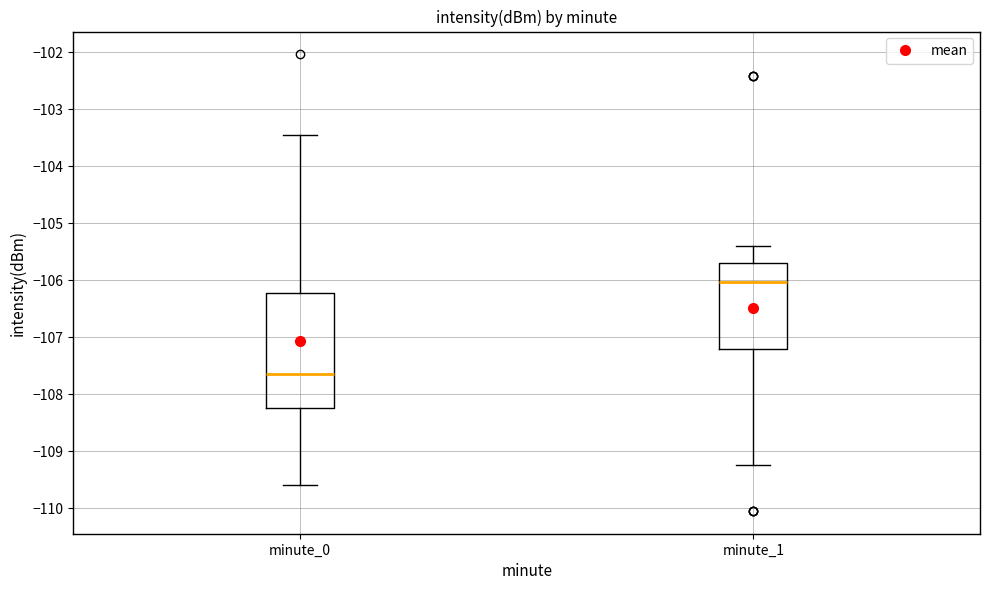

Where does the median line of the box for minute_1 sit on the y-axis? The values are not printed on the chart, so give them approximately, as read against the axis.

-106.0